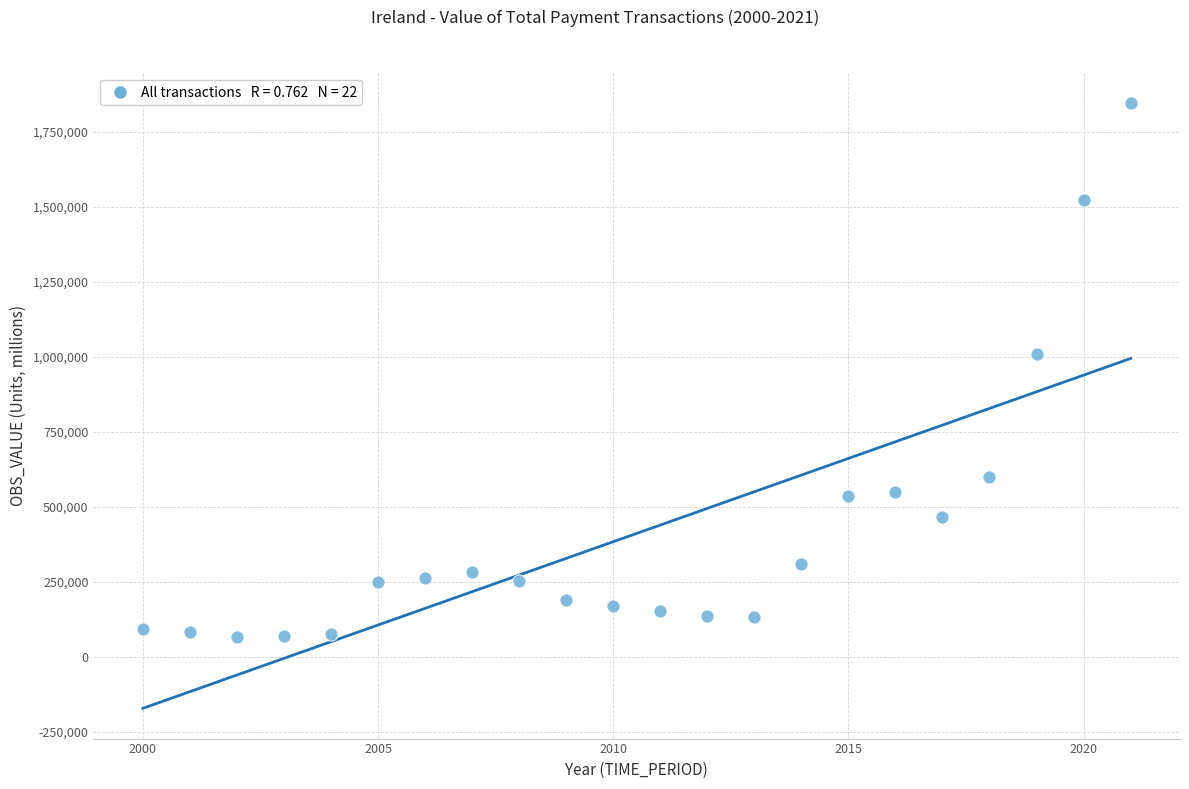

What is the range of Y values (max minus min)?

1779580.9